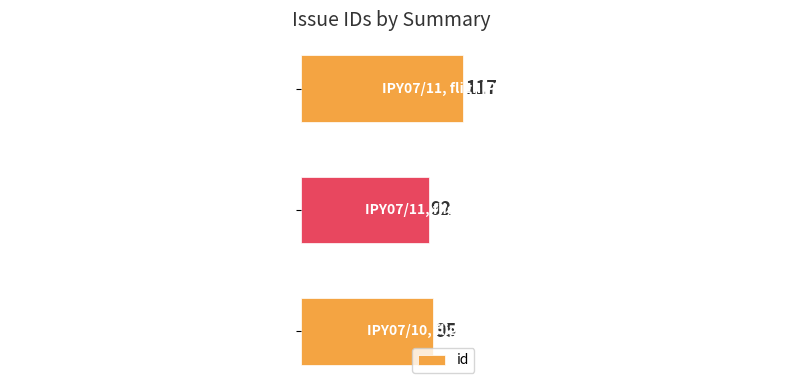

Is it true that the value at IPY07/11, flight day 200a/2007, Helheim is 161?

False